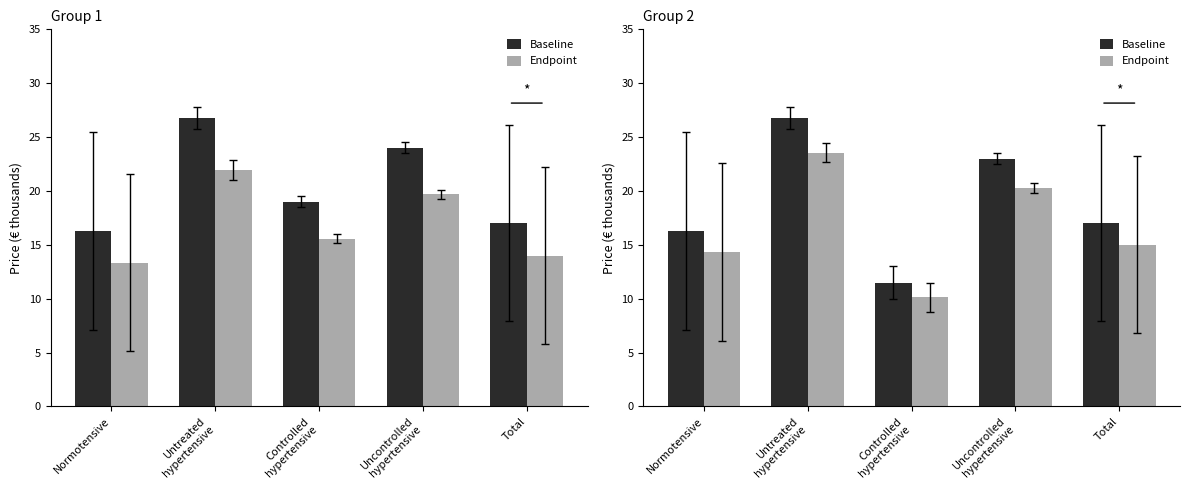

The value of Baseline at Uncontrolled
hypertensive is 40.2. True or false?

False